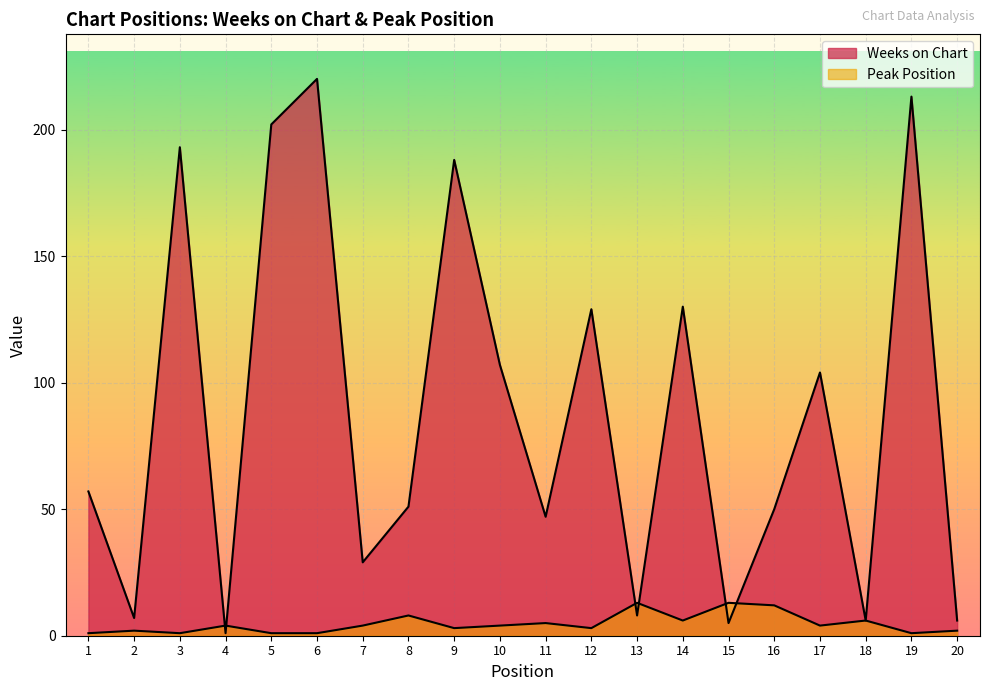

How many interior local peaks does the Weeks on Chart series have?

7